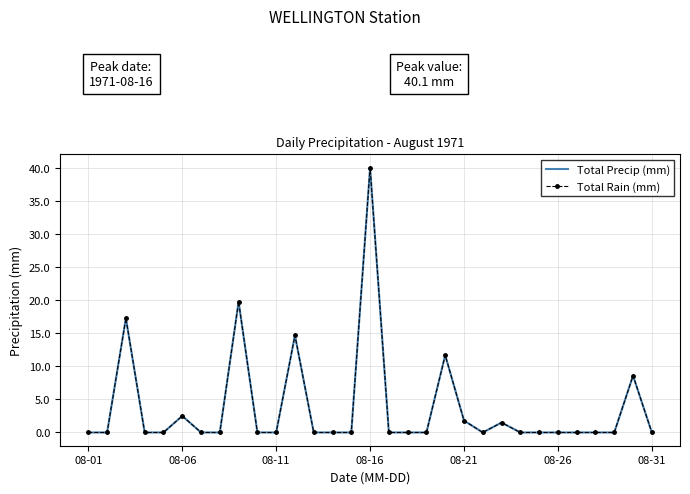

What is the highest value of the Total Rain (mm) series?

40.1